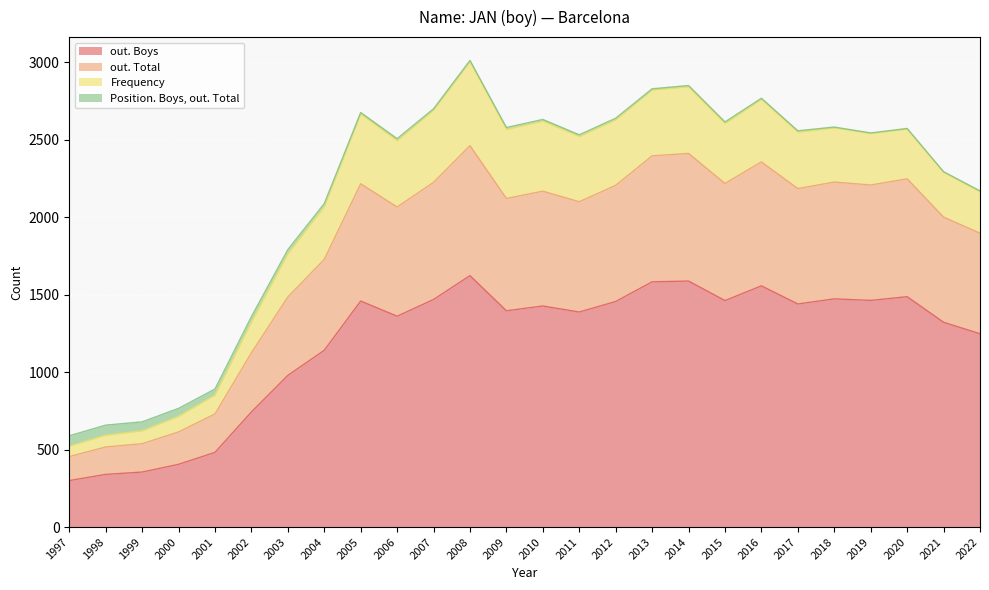

True or false: Frequency and out. Boys cross at least once.

False